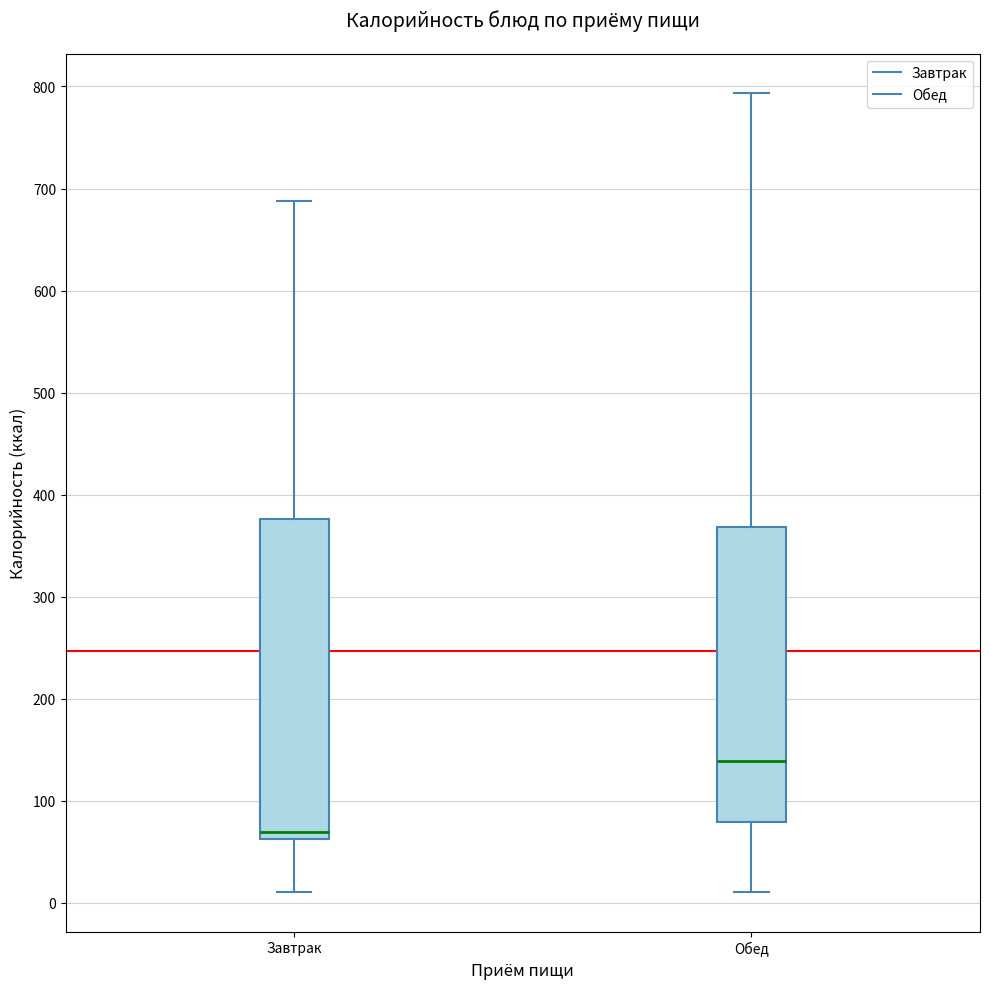

Reading left to right, transcribe this box plot: for each box, give where its median line is, the range the box spans, and where its two whiskers end, as read against the y-axis. The values are not printed on the chart, so give them approximately, as read against the axis.

Завтрак: median 70, box 60 to 380, whiskers 10 to 690
Обед: median 140, box 80 to 370, whiskers 10 to 790